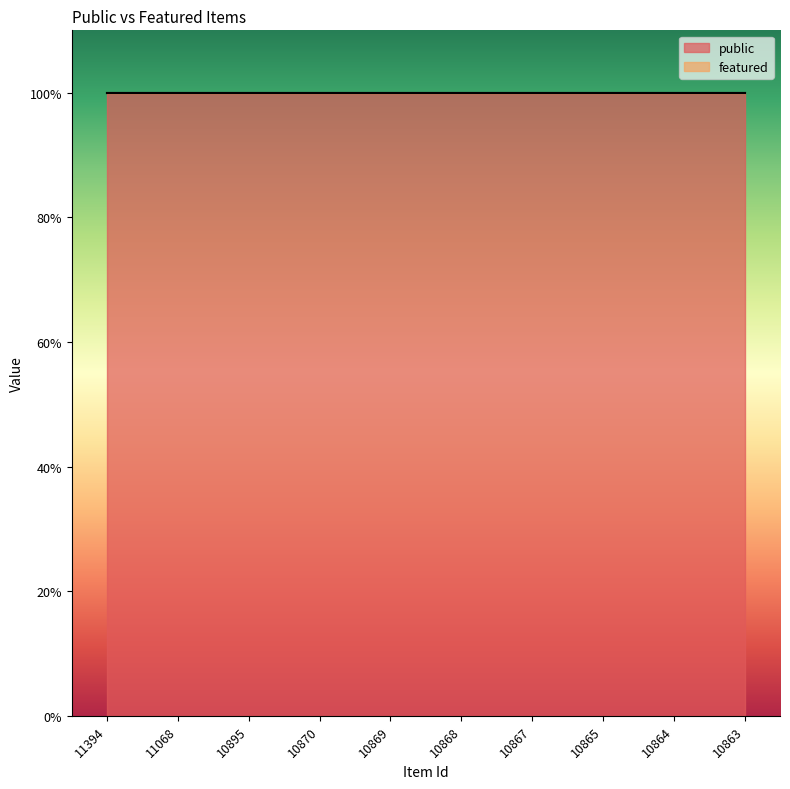

True or false: public and featured intersect in this chart.

False